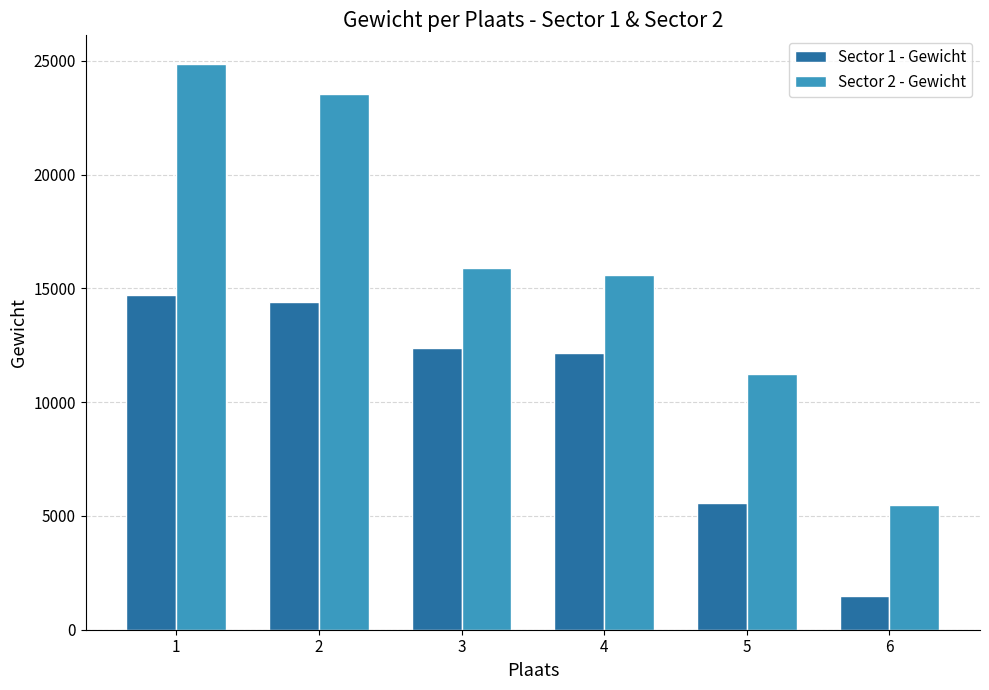

How many series are shown in this chart?

2